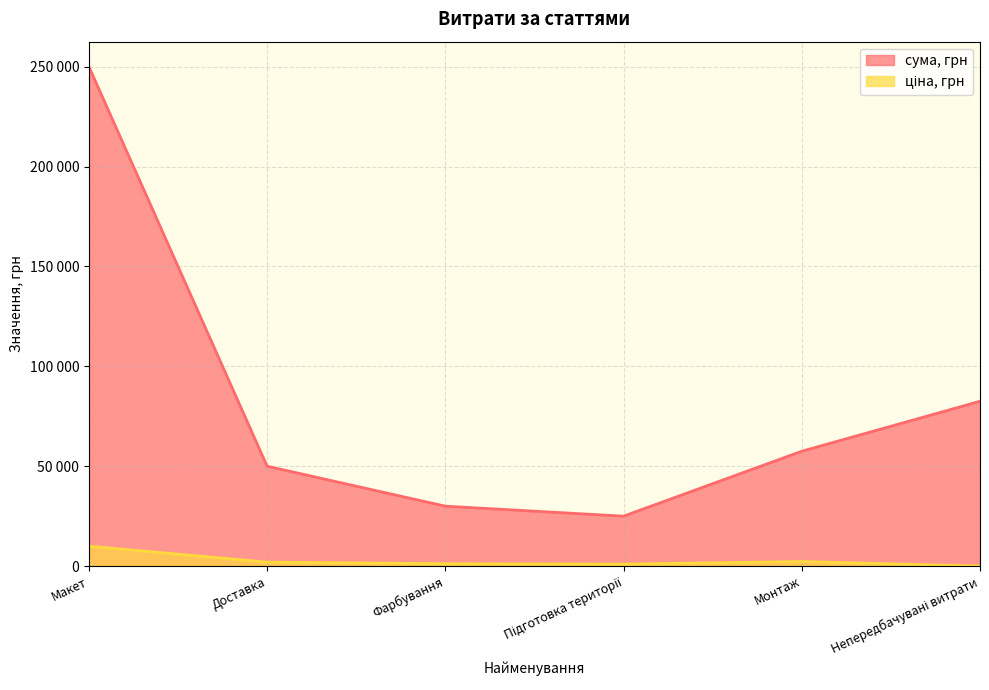

What is the difference between the highest and lowest values at Монтаж?

55200